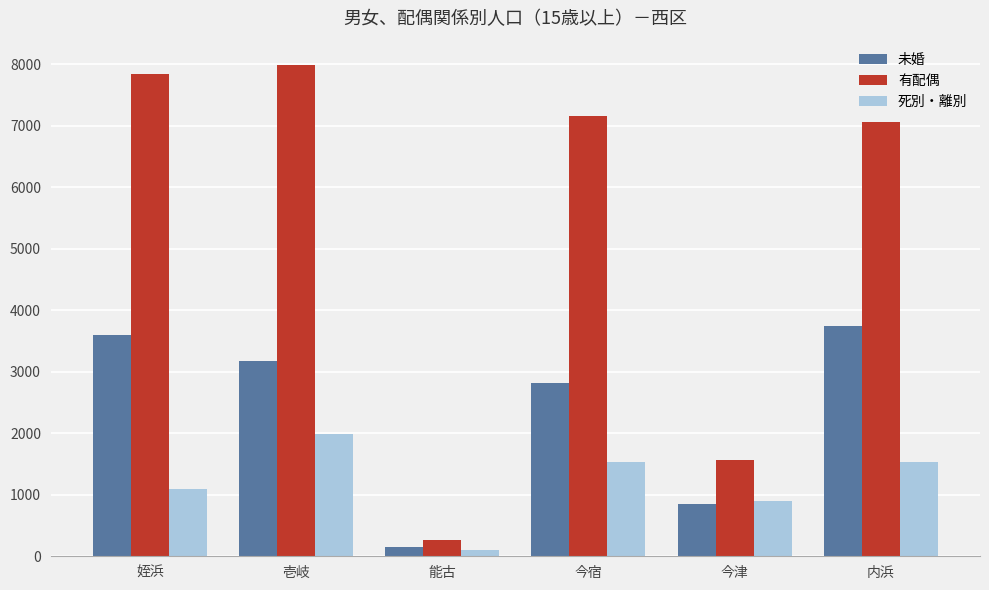

What are all the series names shown in the legend?

未婚, 有配偶, 死別・離別